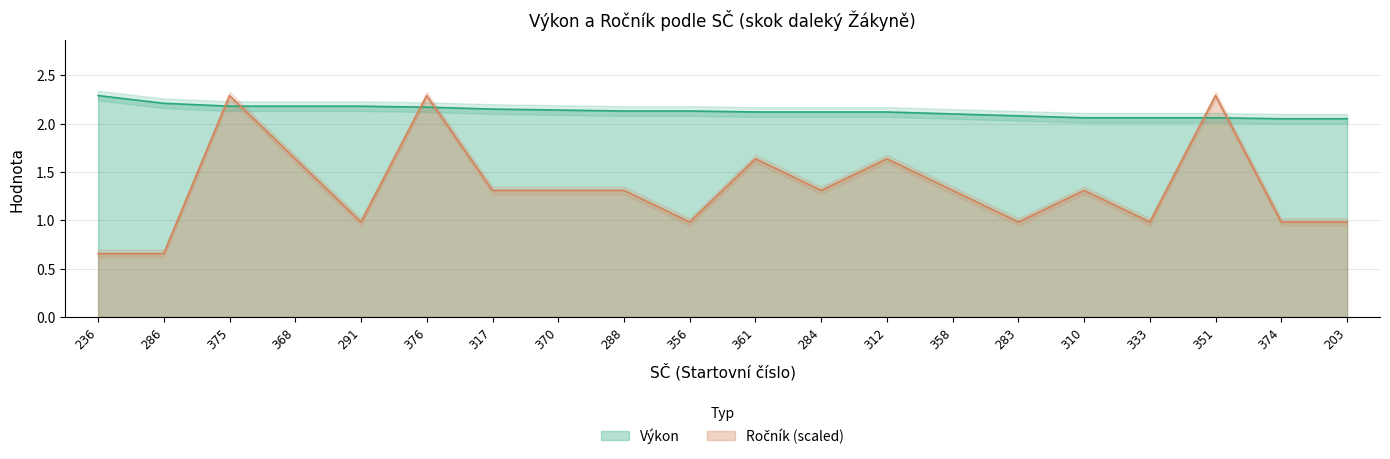

Reading left to right, list all the values displayed in this chart.

Výkon: 2.3	2.2	2.2	2.2	2.2	2.2	2.1	2.1	2.1	2.1	2.1	2.1	2.1	2.1	2.1	2.1	2.1	2.1	2.0	2.0
Ročník: 0.7	0.7	2.3	1.6	1.0	2.3	1.3	1.3	1.3	1.0	1.6	1.3	1.6	1.3	1.0	1.3	1.0	2.3	1.0	1.0